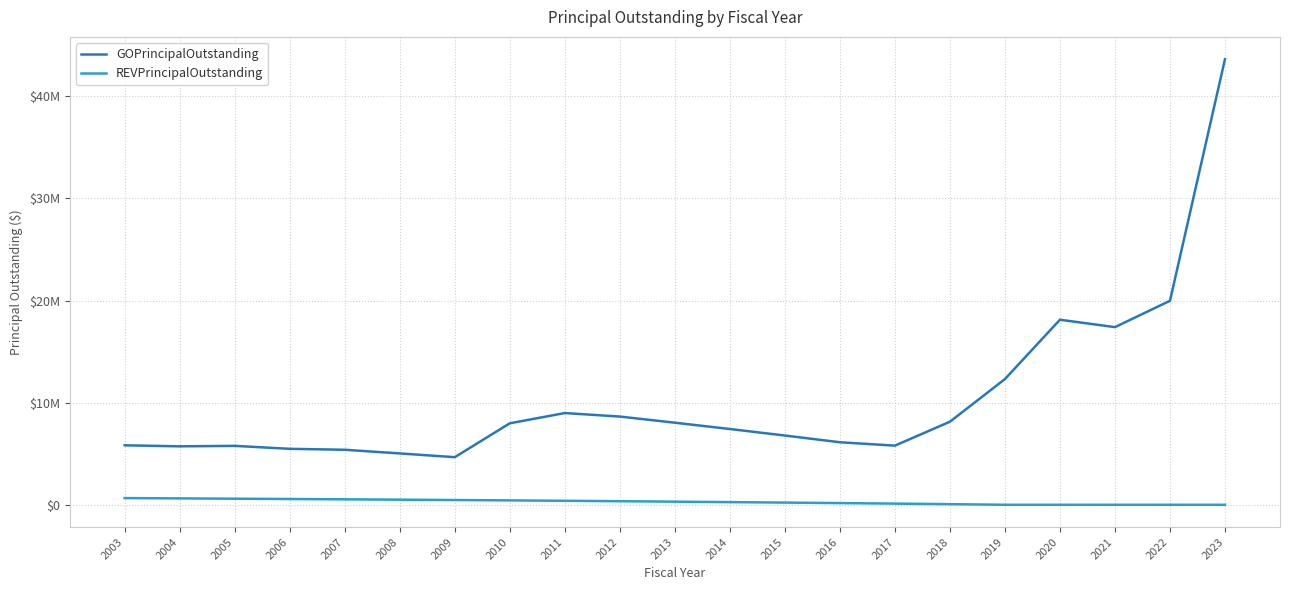

What is the value of the GOPrincipalOutstanding point at the 14th from the left?

6124000